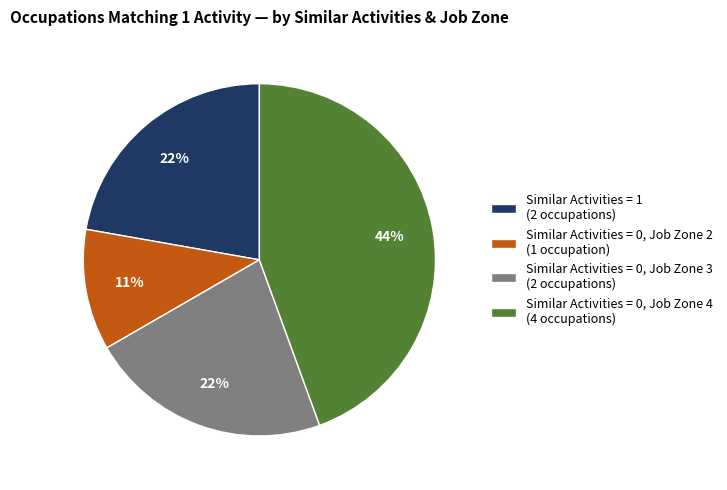

The Similar Activities = 0, Job Zone 2 (1 occupation) slice represents 11% of the pie. True or false?

True